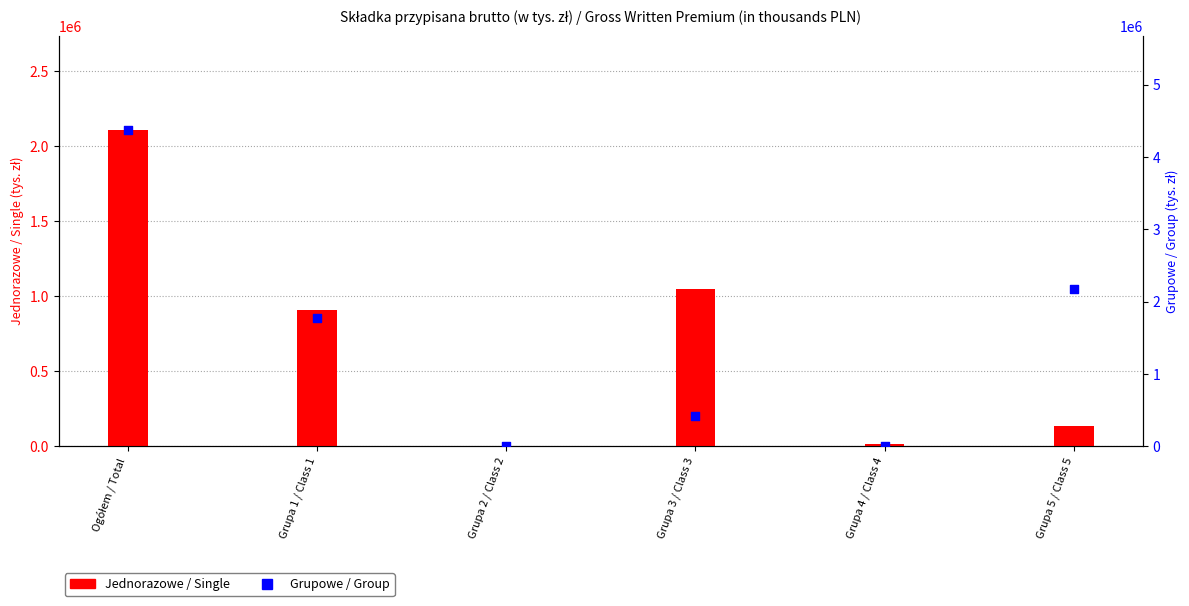

Is the value of Jednorazowe / Single at Grupa 3 / Class 3 greater than the value of Grupowe / Group at Grupa 1 / Class 1?

No